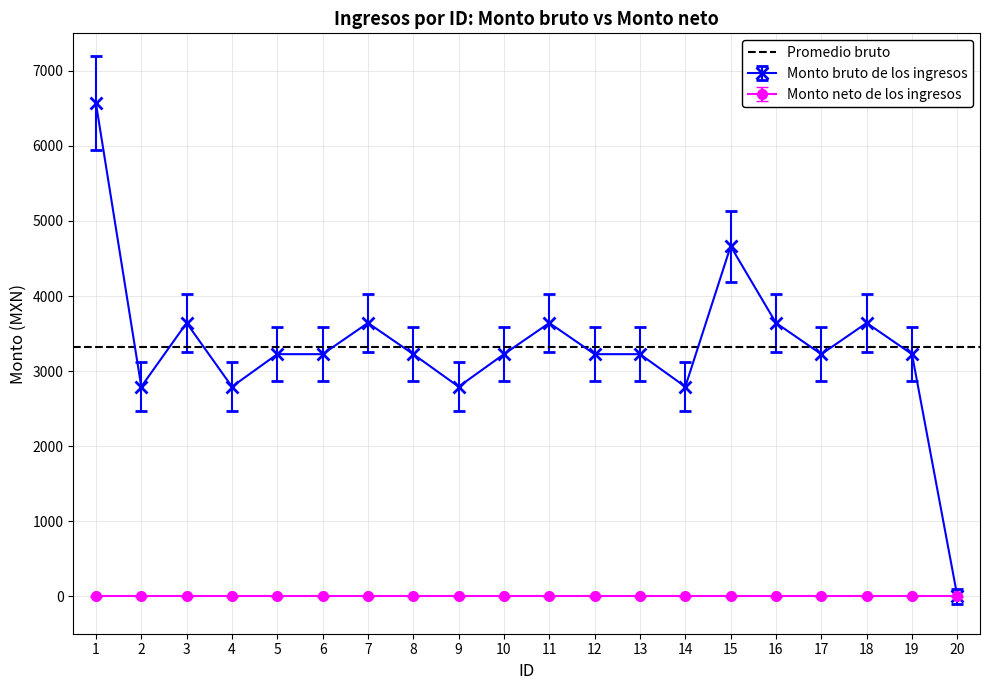

What is the difference between the values at 6 and 9?

398.8